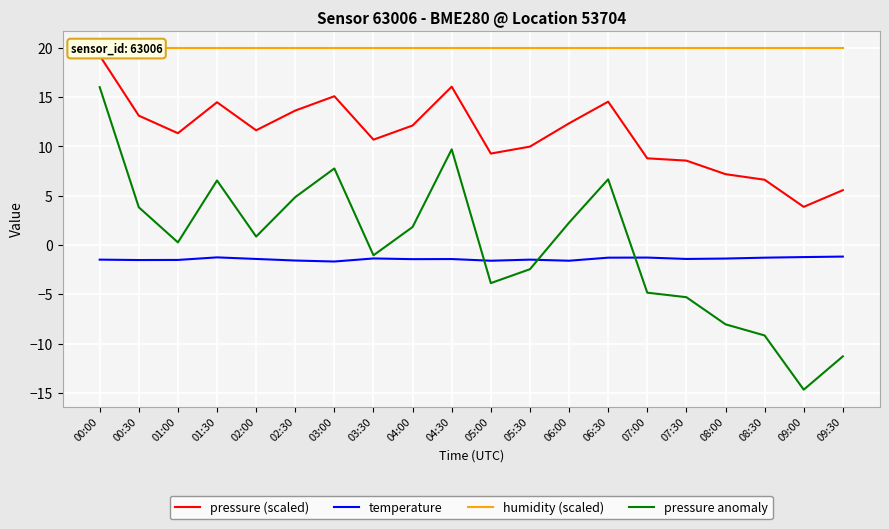

True or false: humidity (scaled) and pressure anomaly intersect in this chart.

False